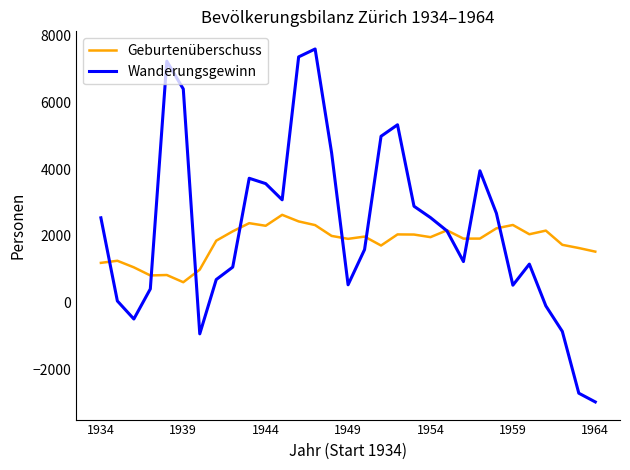

How many intersections are there between Wanderungsgewinn and Geburtenüberschuss?

9